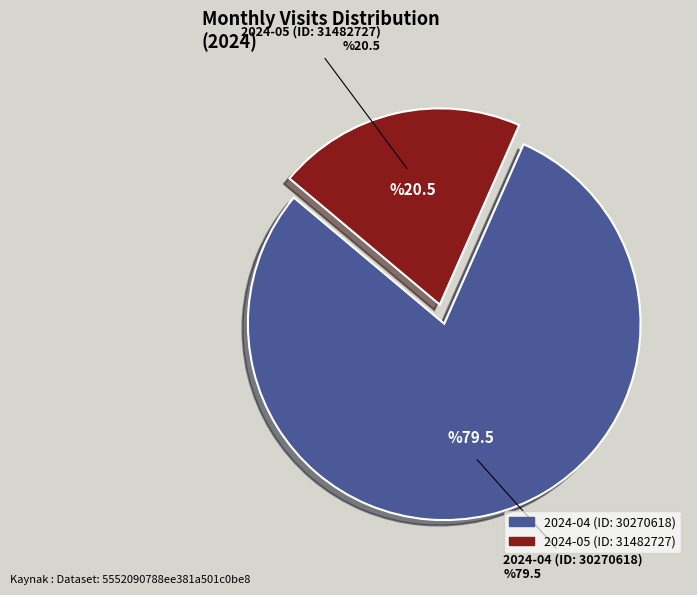

Does any single category account for the majority?

Yes